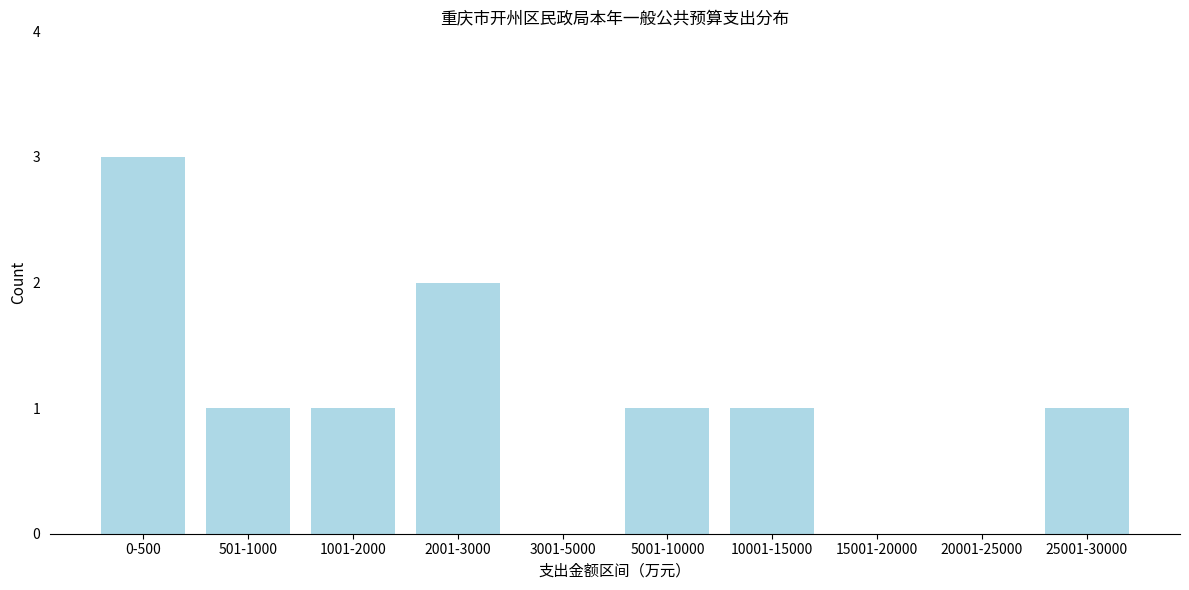

Reading left to right, what are all the values shown in this chart?

0-500=3	501-1000=1	1001-2000=1	2001-3000=2	3001-5000=0	5001-10000=1	10001-15000=1	15001-20000=0	20001-25000=0	25001-30000=1